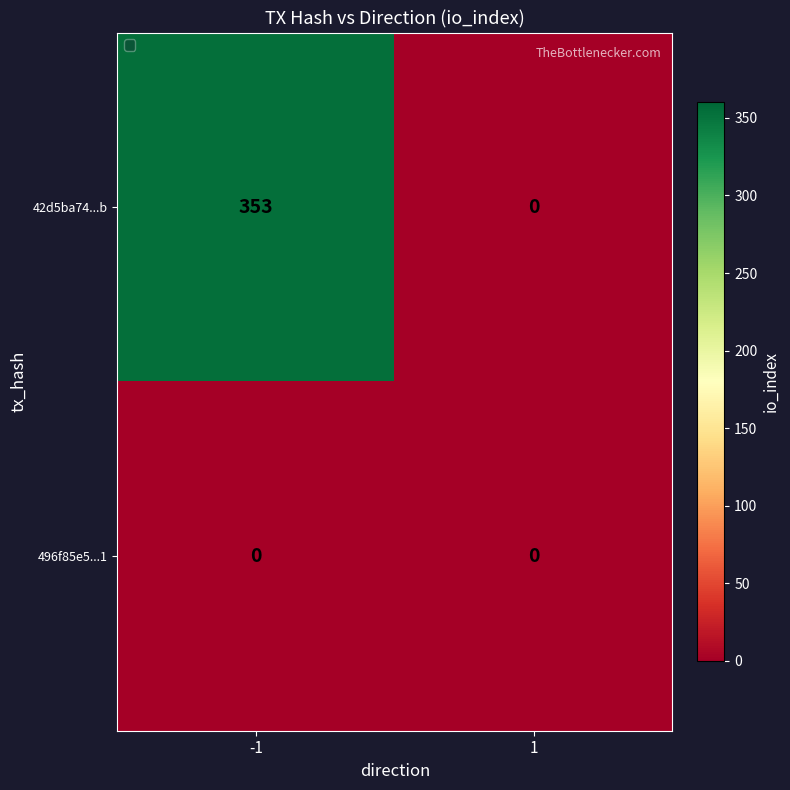

Reading left to right, extract all data points from this chart.

42d5ba74...b: 353	0
496f85e5...1: 0	0